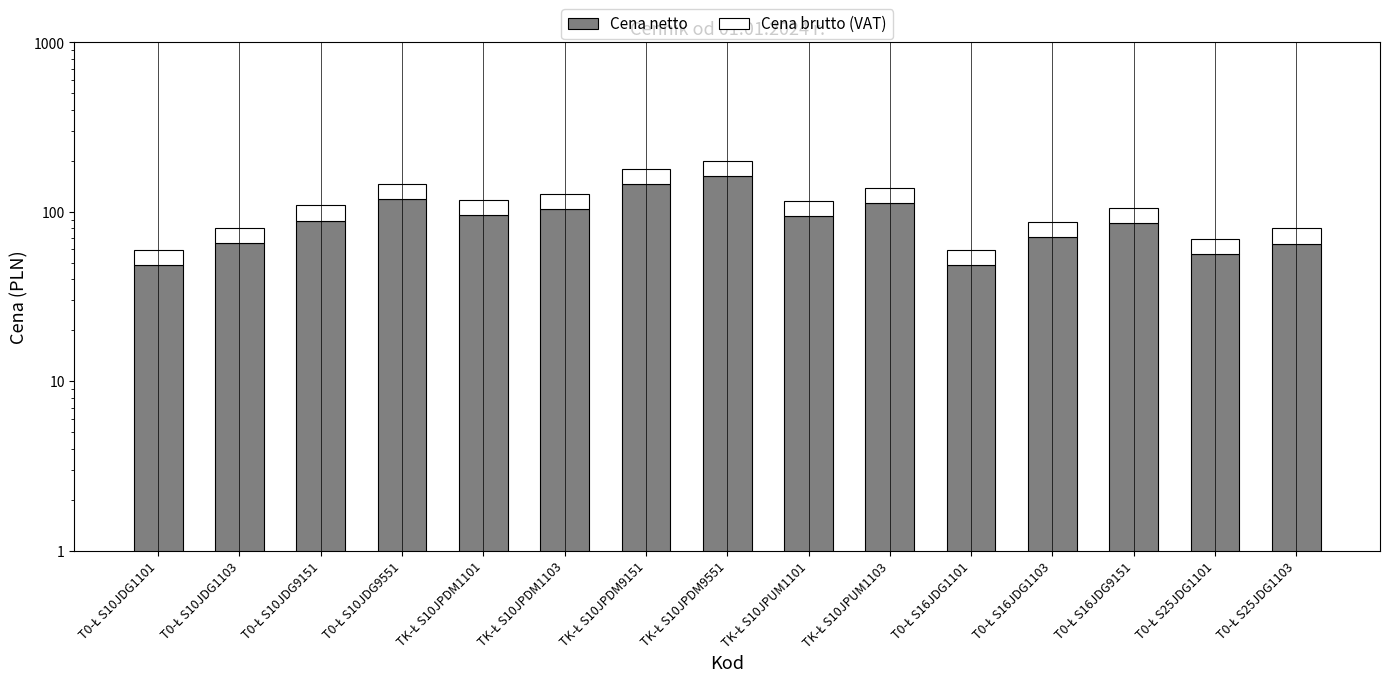

List the series in order of their peak value, highest first.

Cena netto, Cena brutto (VAT)